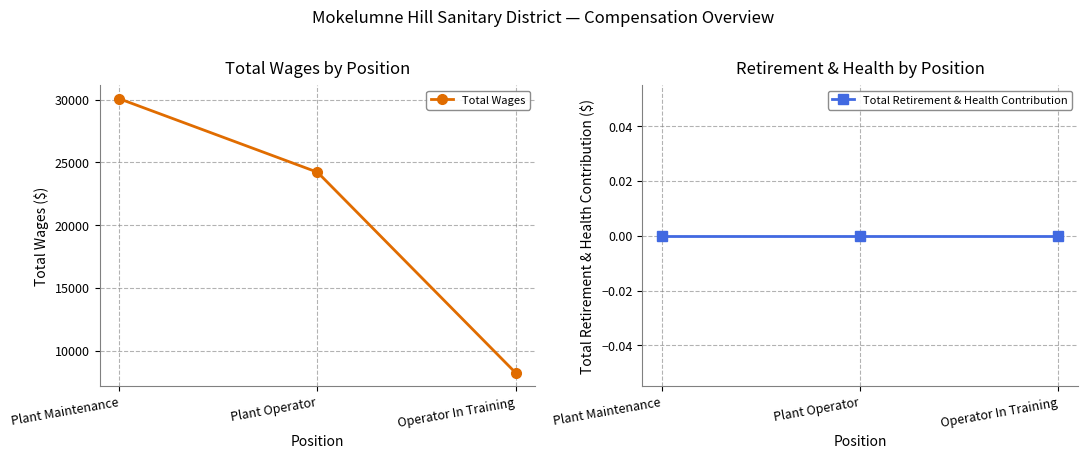

How many lines are shown in the chart?

2